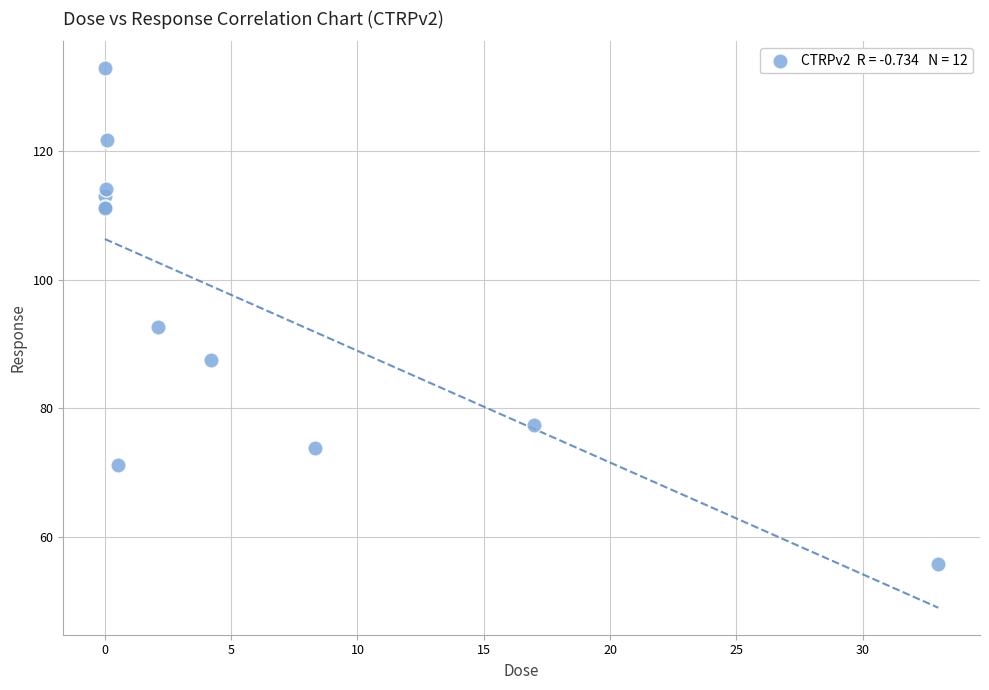

What Y value in the scatter plot is closest to 94?

92.6